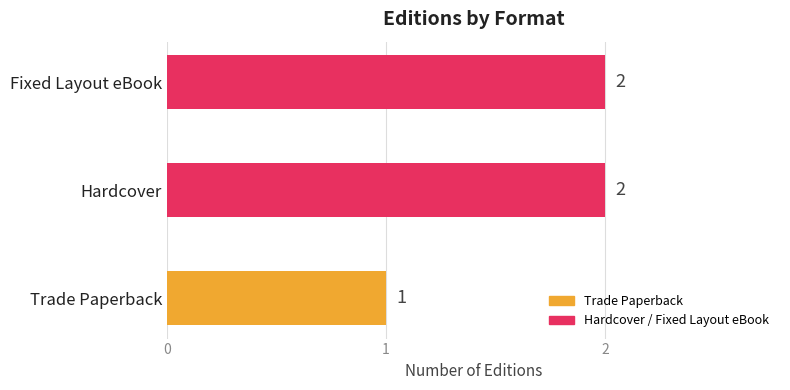

How many values are between 1 and 2?

3